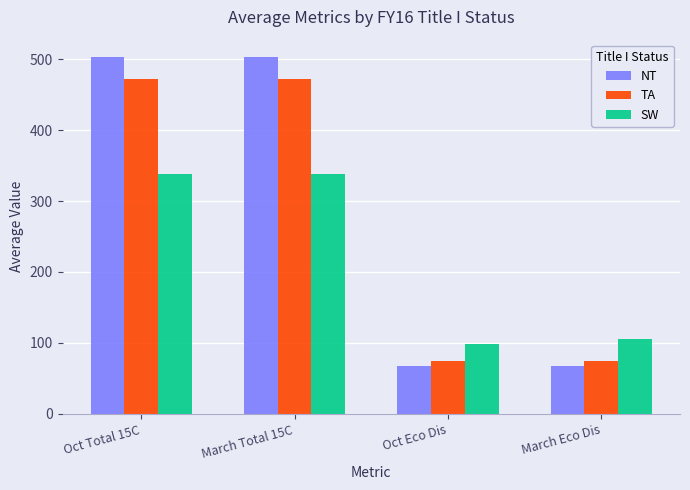

Does the chart contain stacked bars?

No